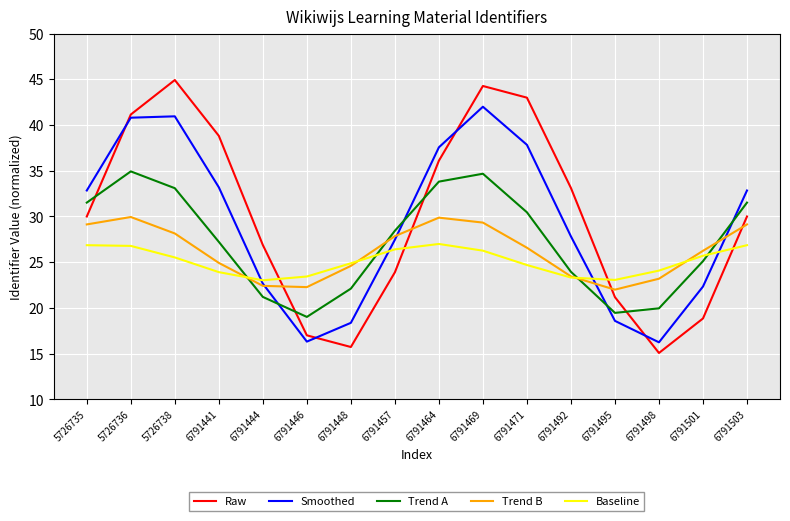

True or false: Raw and Trend B intersect in this chart.

True